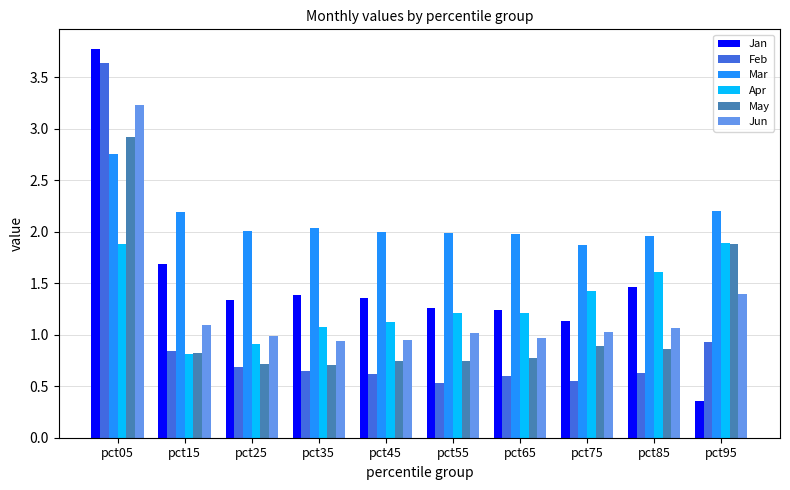

Does the chart contain any negative values?

No